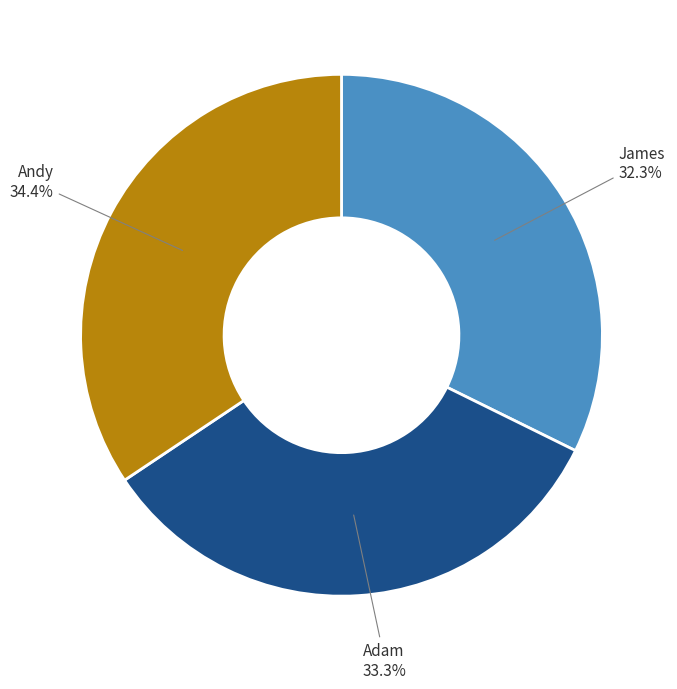

Approximately how many times larger is the value at Adam compared to James?

1.0